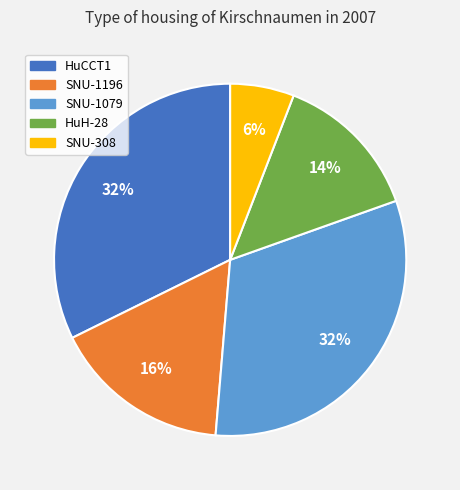

Does any single category account for the majority?

No